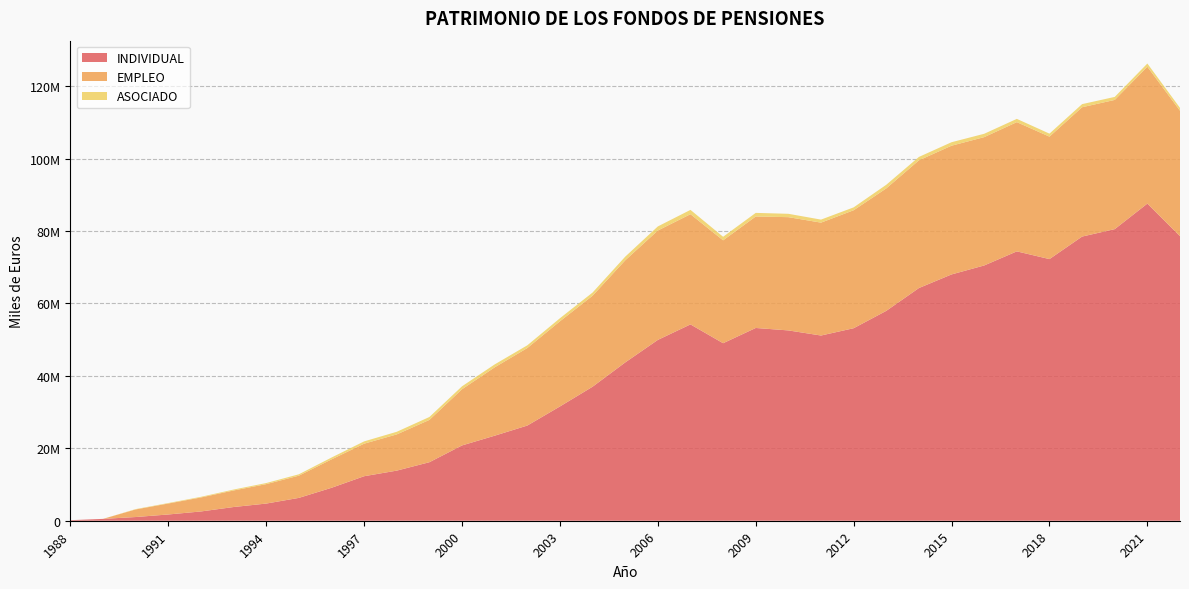

Reading left to right, transcribe all the data shown in this chart.

INDIVIDUAL: 152837	511425	1022370	1728679	2560696	3786022	4740501	6306312	9091426	12292152	13837718	16159082	20794059	23480340	26280570	31555380	37001722	43708664	49932845	54211374	49018659	53227993	52551990	51141923	53159828	57953934	64254369	68011511	70487405	74377839	72247343	78466015	80518547	87571051	78580784
EMPLEO: 0	0	2096565	3025086	3863534	4570385	5362524	6135733	7842974	8983268	9999730	11680978	15518335	18871514	21402789	23515105	25124891	28193981	30200668	30430485	28408941	30783761	31271989	31170271	32572448	33814833	35262112	35548451	35436955	35682768	33809674	35710098	35681219	37792143	34633970
ASOCIADO: 0	0	95537	137055	180003	252551	304485	380236	506912	634753	722765	803406	806702	808687	750846	841604	877870	1007049	1129831	1193098	978988	992242	926266	835431	795453	1000782	940175	958368	920628	902533	828696	858584	827191	882862	779163